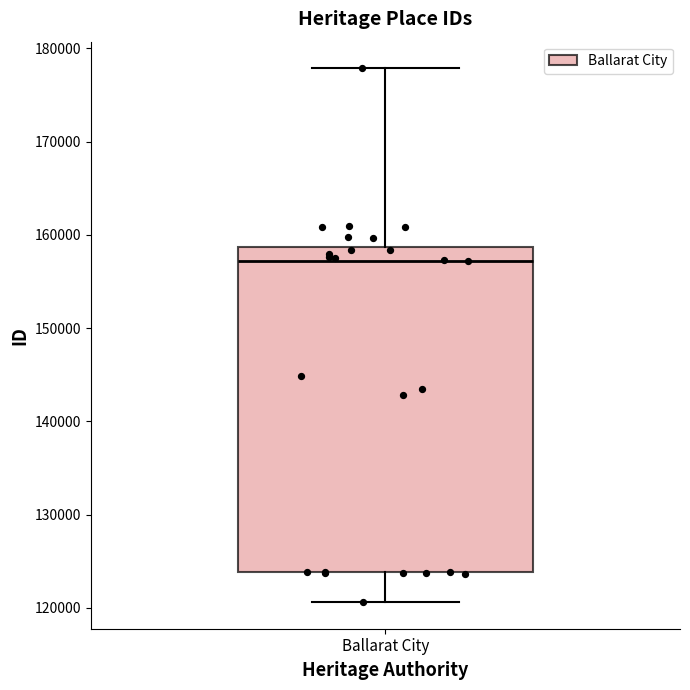

Where is the upper edge of the box for Ballarat City on the y-axis? The values are not printed on the chart, so give them approximately, as read against the axis.

159000